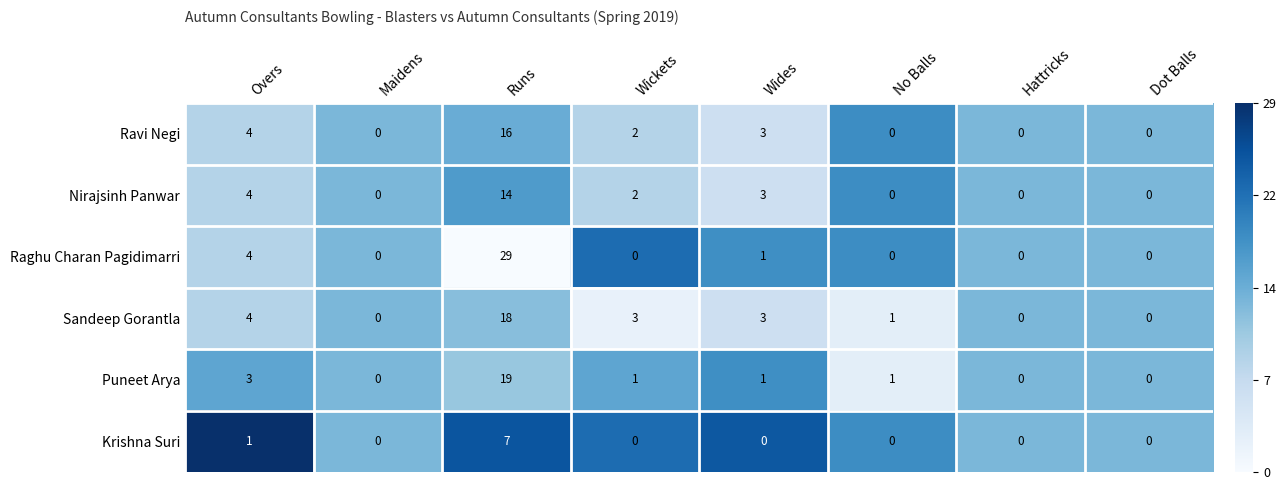

At Runs, list the series in order from largest to smallest.

Raghu Charan Pagidimarri, Puneet Arya, Sandeep Gorantla, Ravi Negi, Nirajsinh Panwar, Krishna Suri